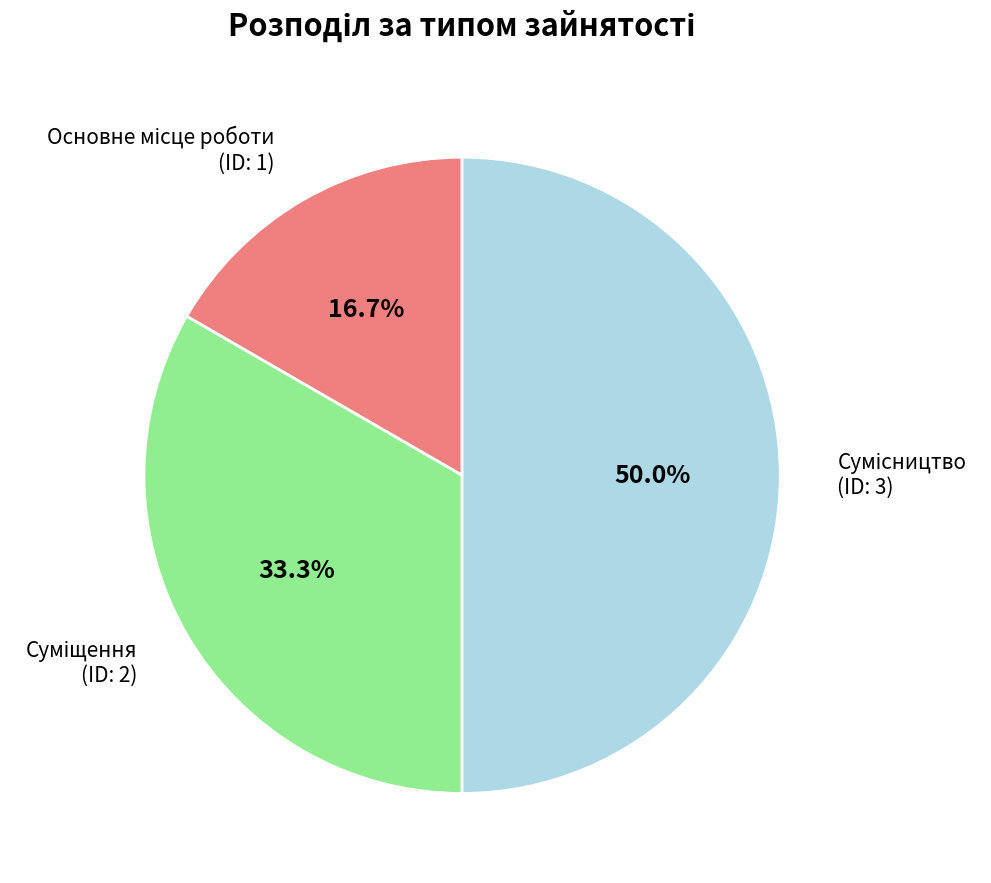

How many segments does this pie chart have?

3